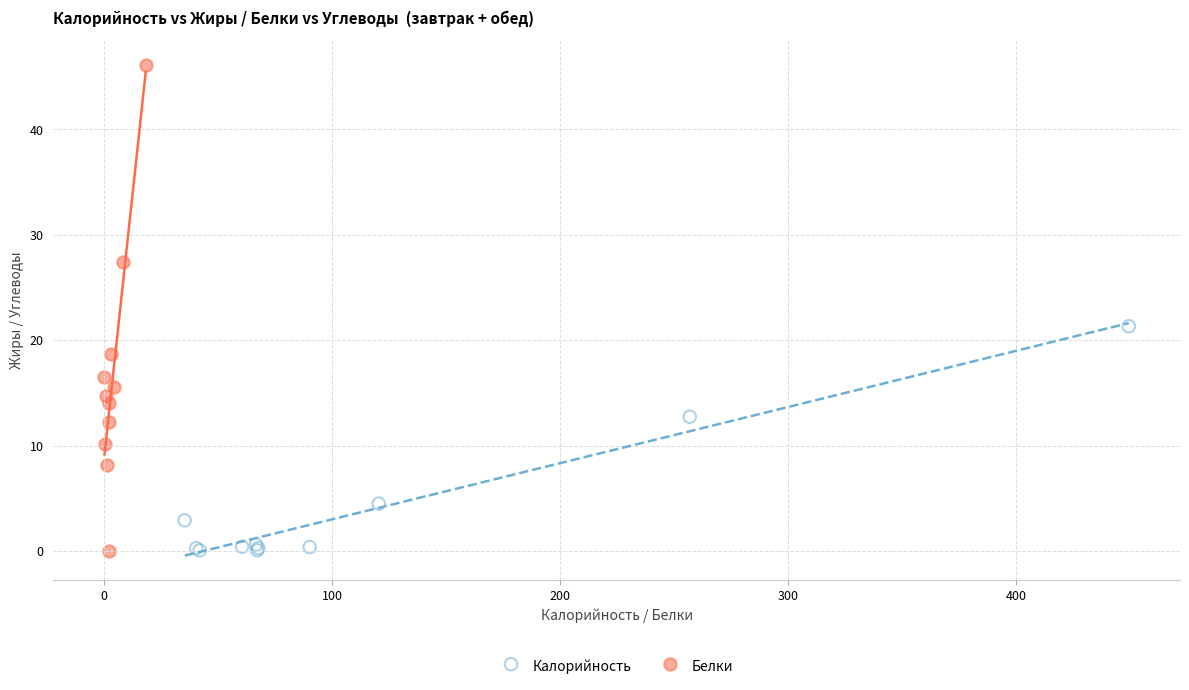

Which series has the widest spread of Y values?

Белки